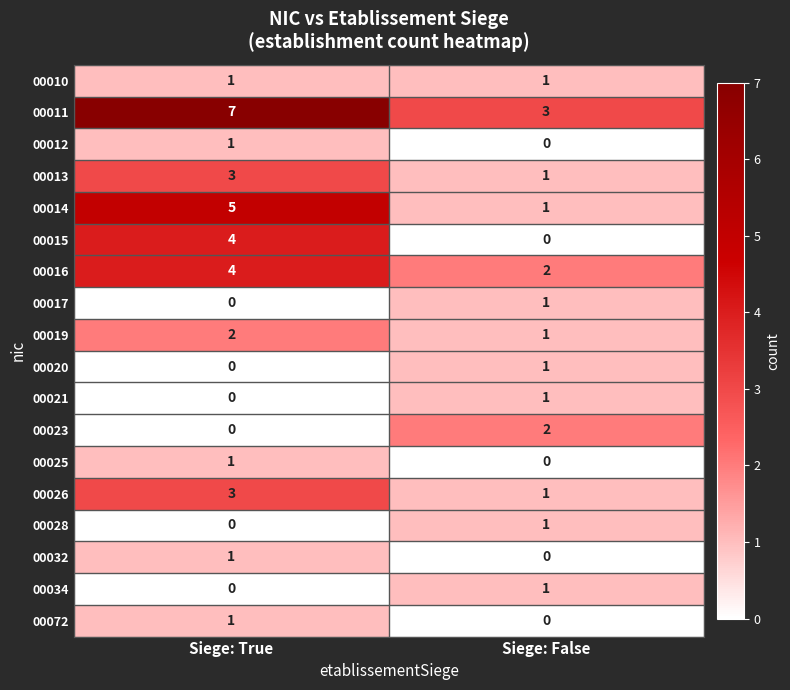

What is the spread (max minus min) of values at Siege: False?

3